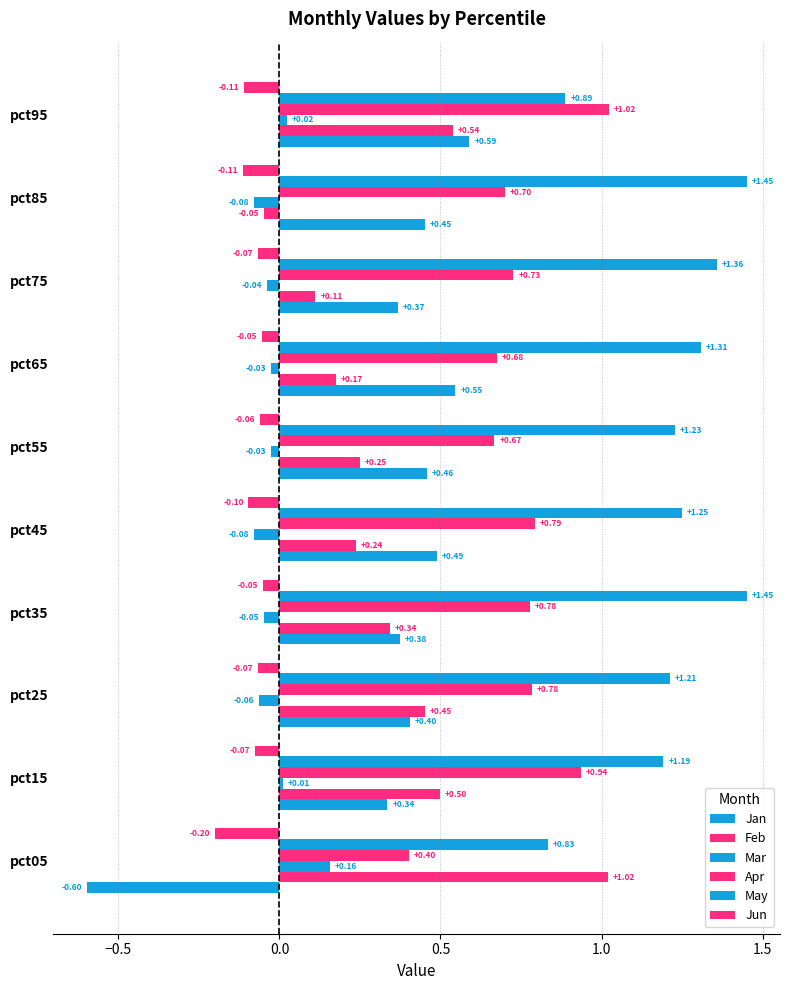

How many positive values does the Feb series have?

9